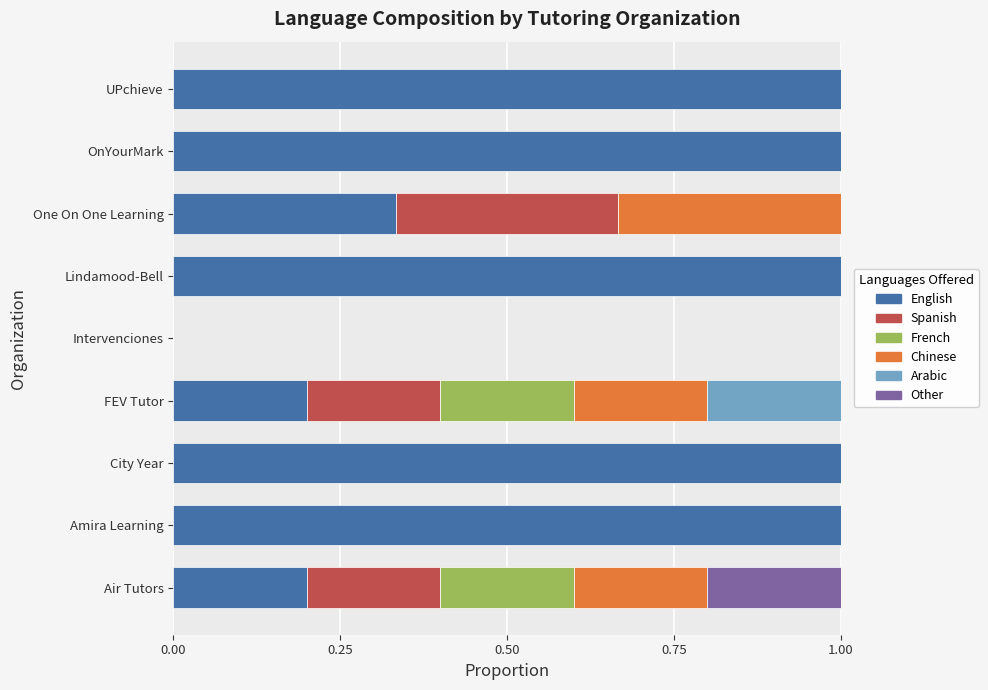

What is the sum of all English values?

5.7